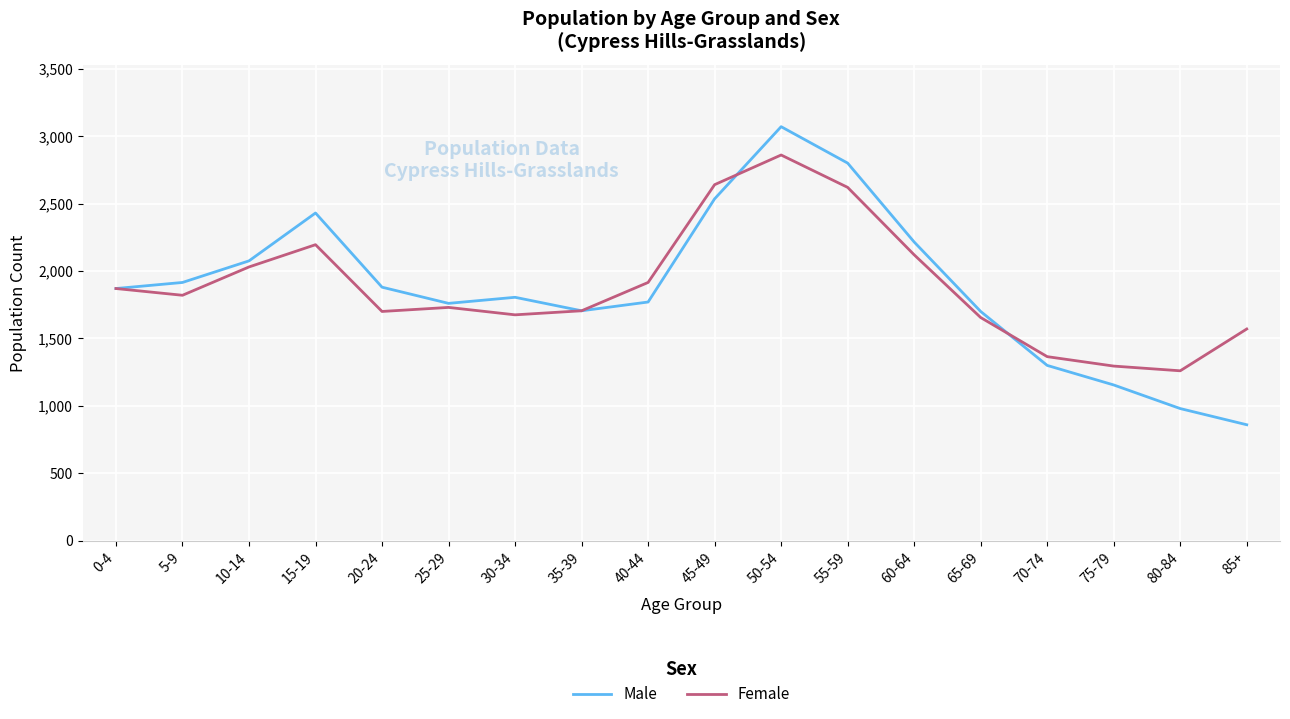

What is the spread (max minus min) of values at 25-29?

30